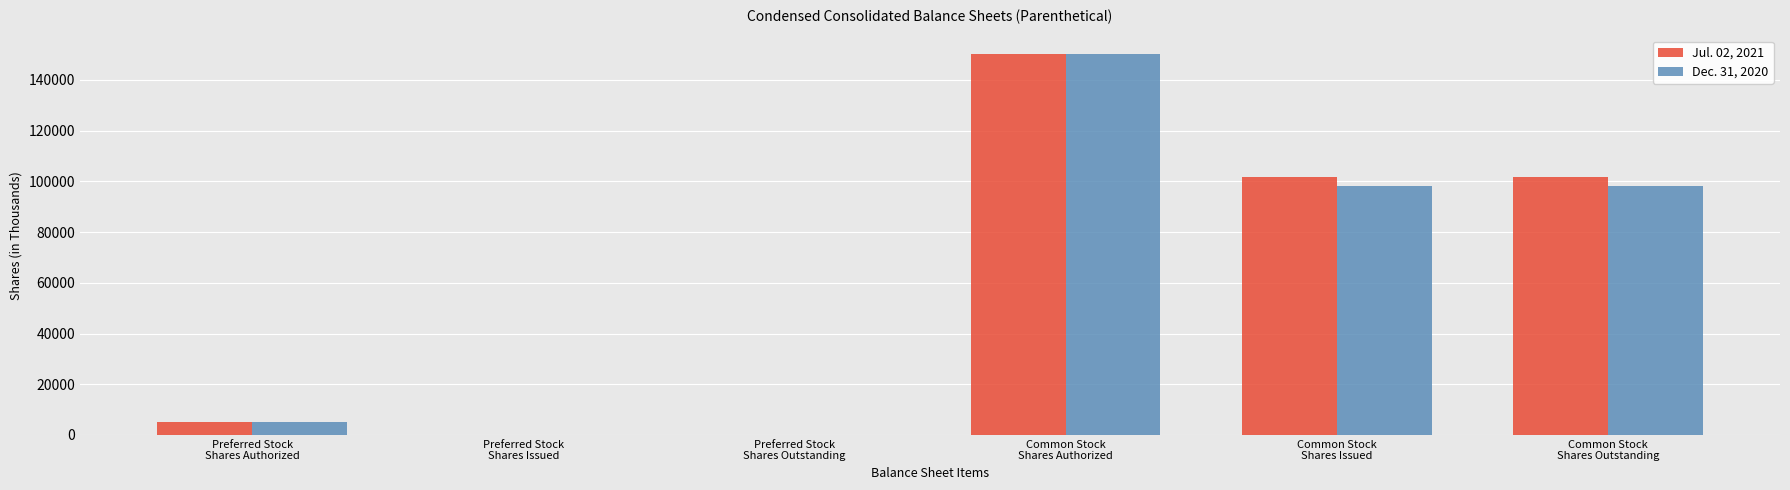

What is the greatest value displayed?

150000